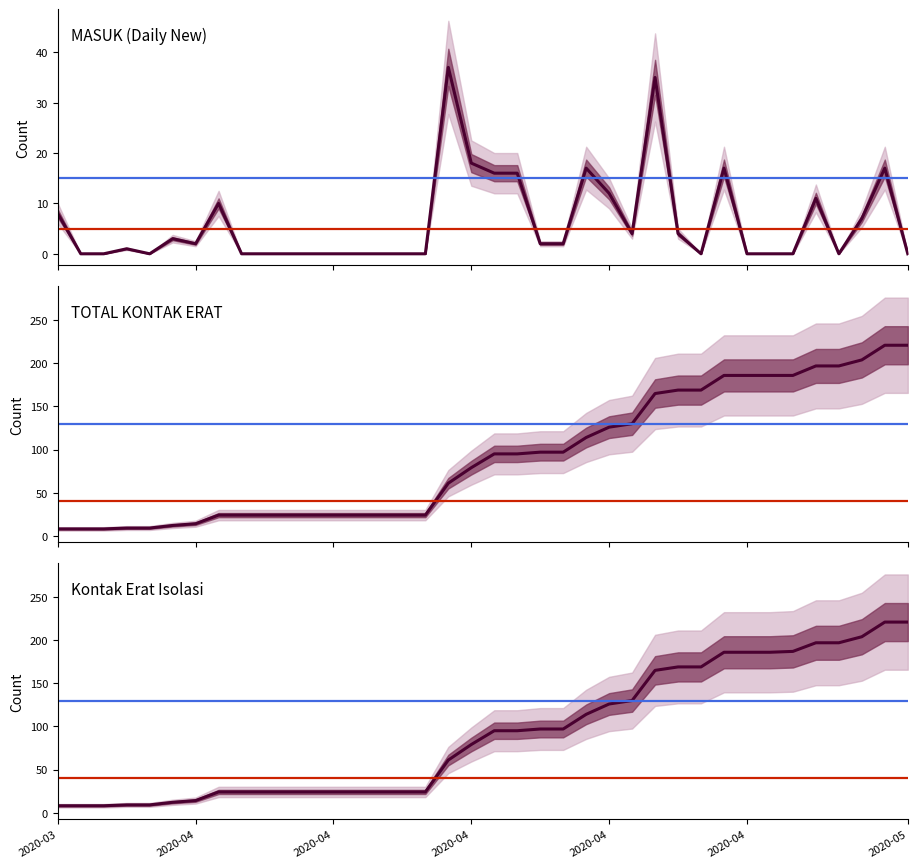

True or false: Kontak Erat Isolasi and TOTAL KONTAK ERAT intersect in this chart.

False